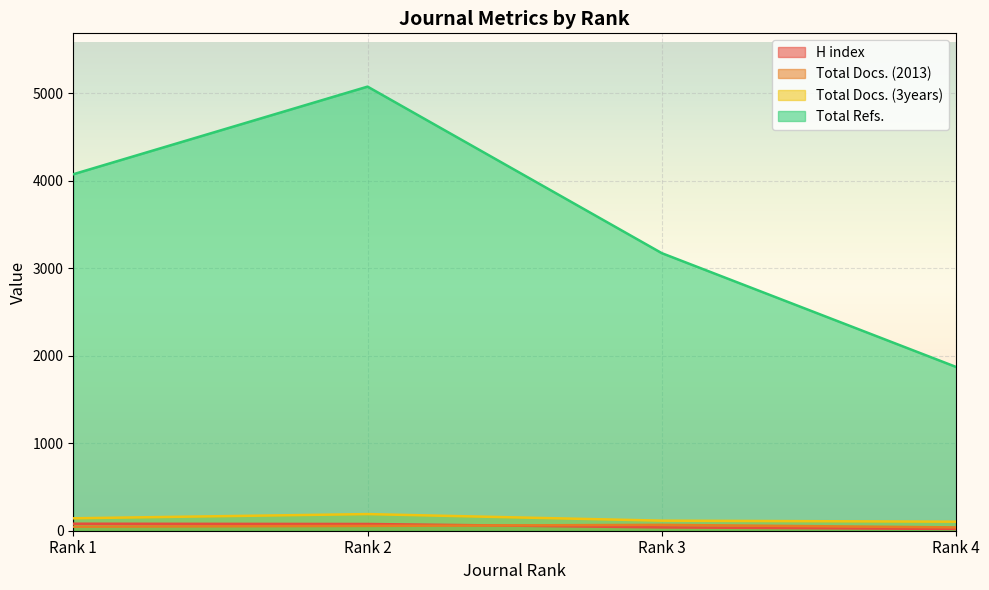

Between Rank 1 and Rank 2, which series saw the biggest shift?

Total Refs.